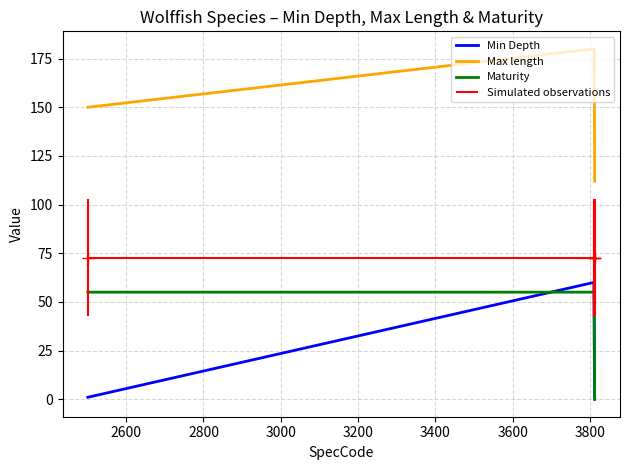

Which series has the largest range (max minus min)?

Max length